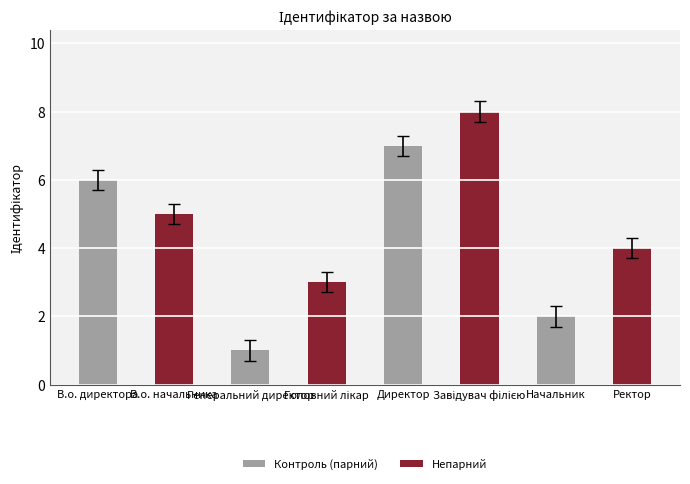

What is the sum of all values?

36